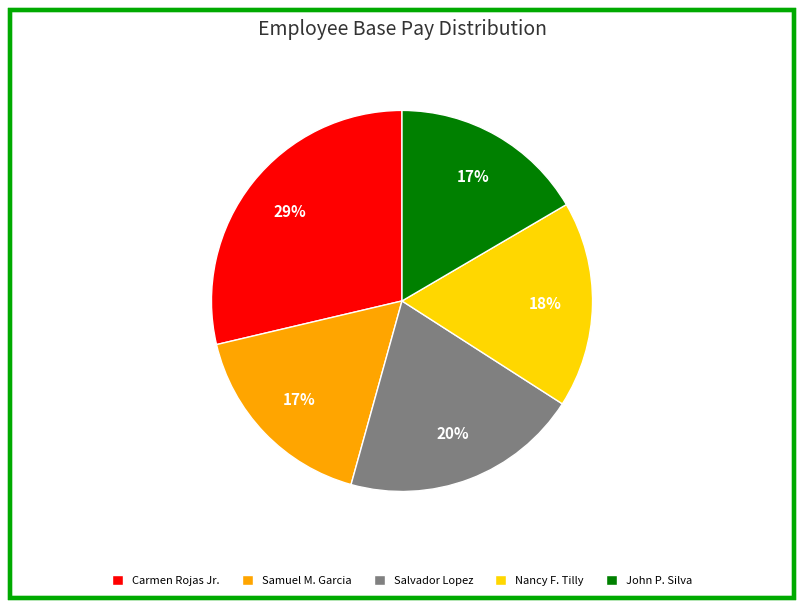

To the nearest percent, what percentage of the pie is Salvador Lopez?

20%